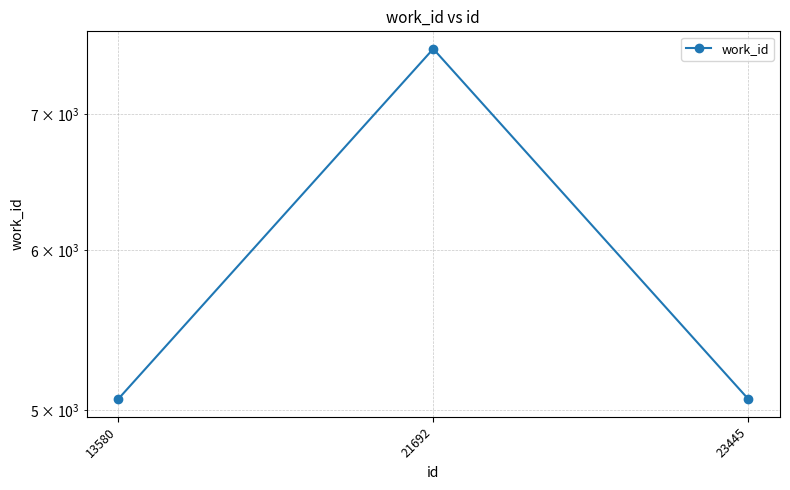

Rank the categories by value from lowest to highest.

13580, 23445, 21692